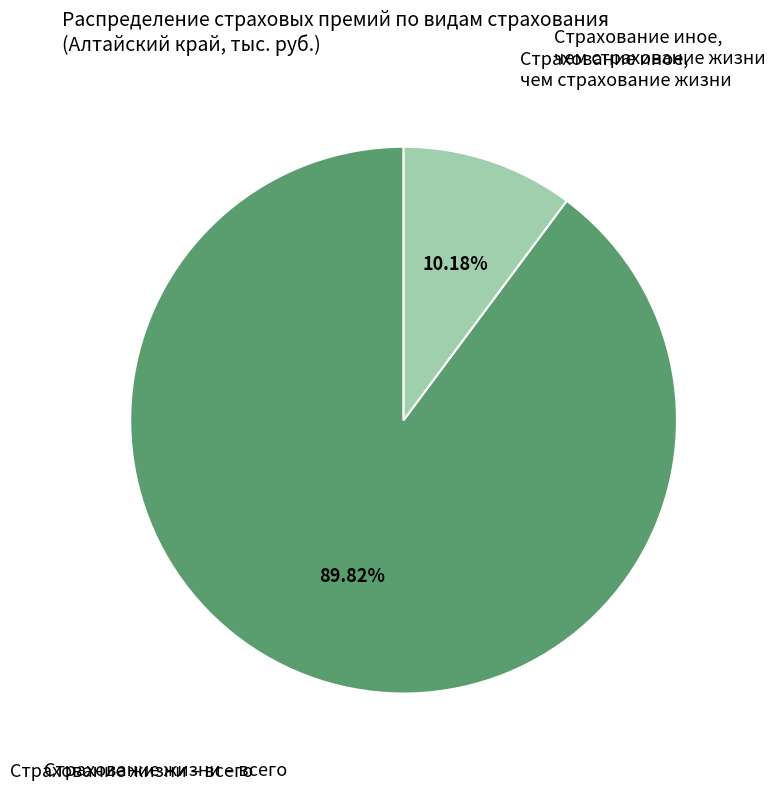

Is there a majority slice in this chart?

Yes